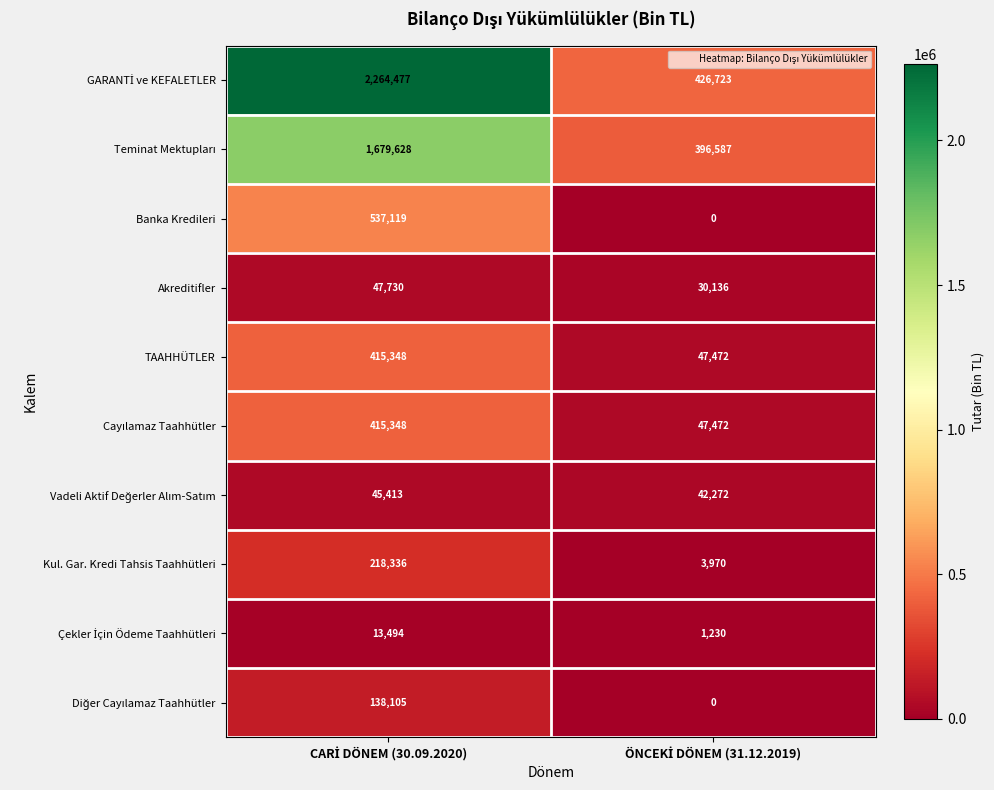

What is the difference between the maximum and minimum values in the Kul. Gar. Kredi Tahsis Taahhütleri series?

214366